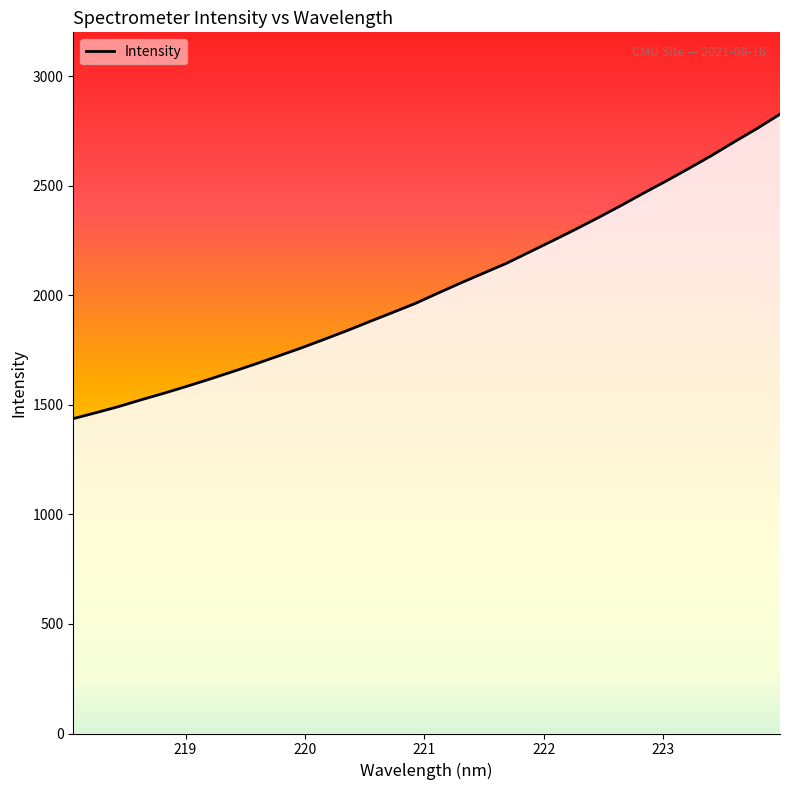

What is the minimum value shown in the chart?

1437.0